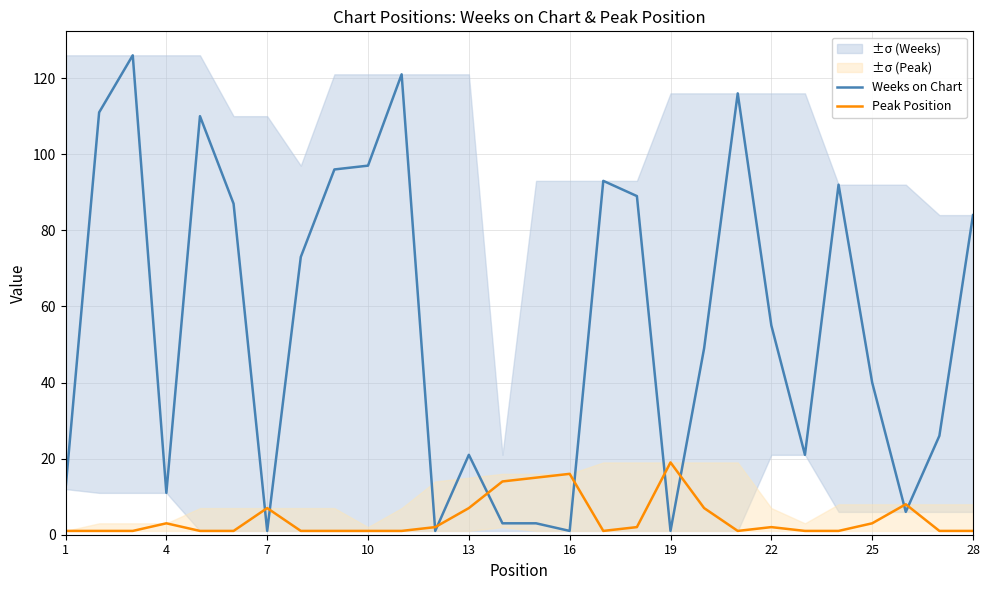

True or false: Peak Position and Weeks on Chart cross at least once.

True